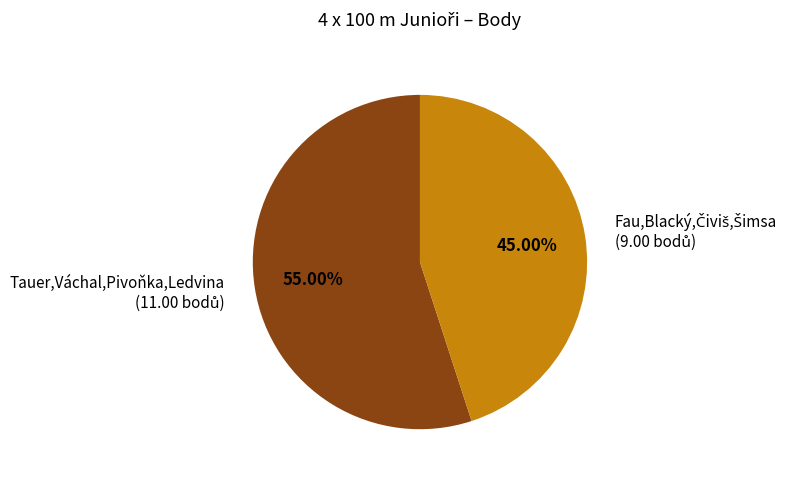

Is there any slice that represents more than half of the pie?

Yes